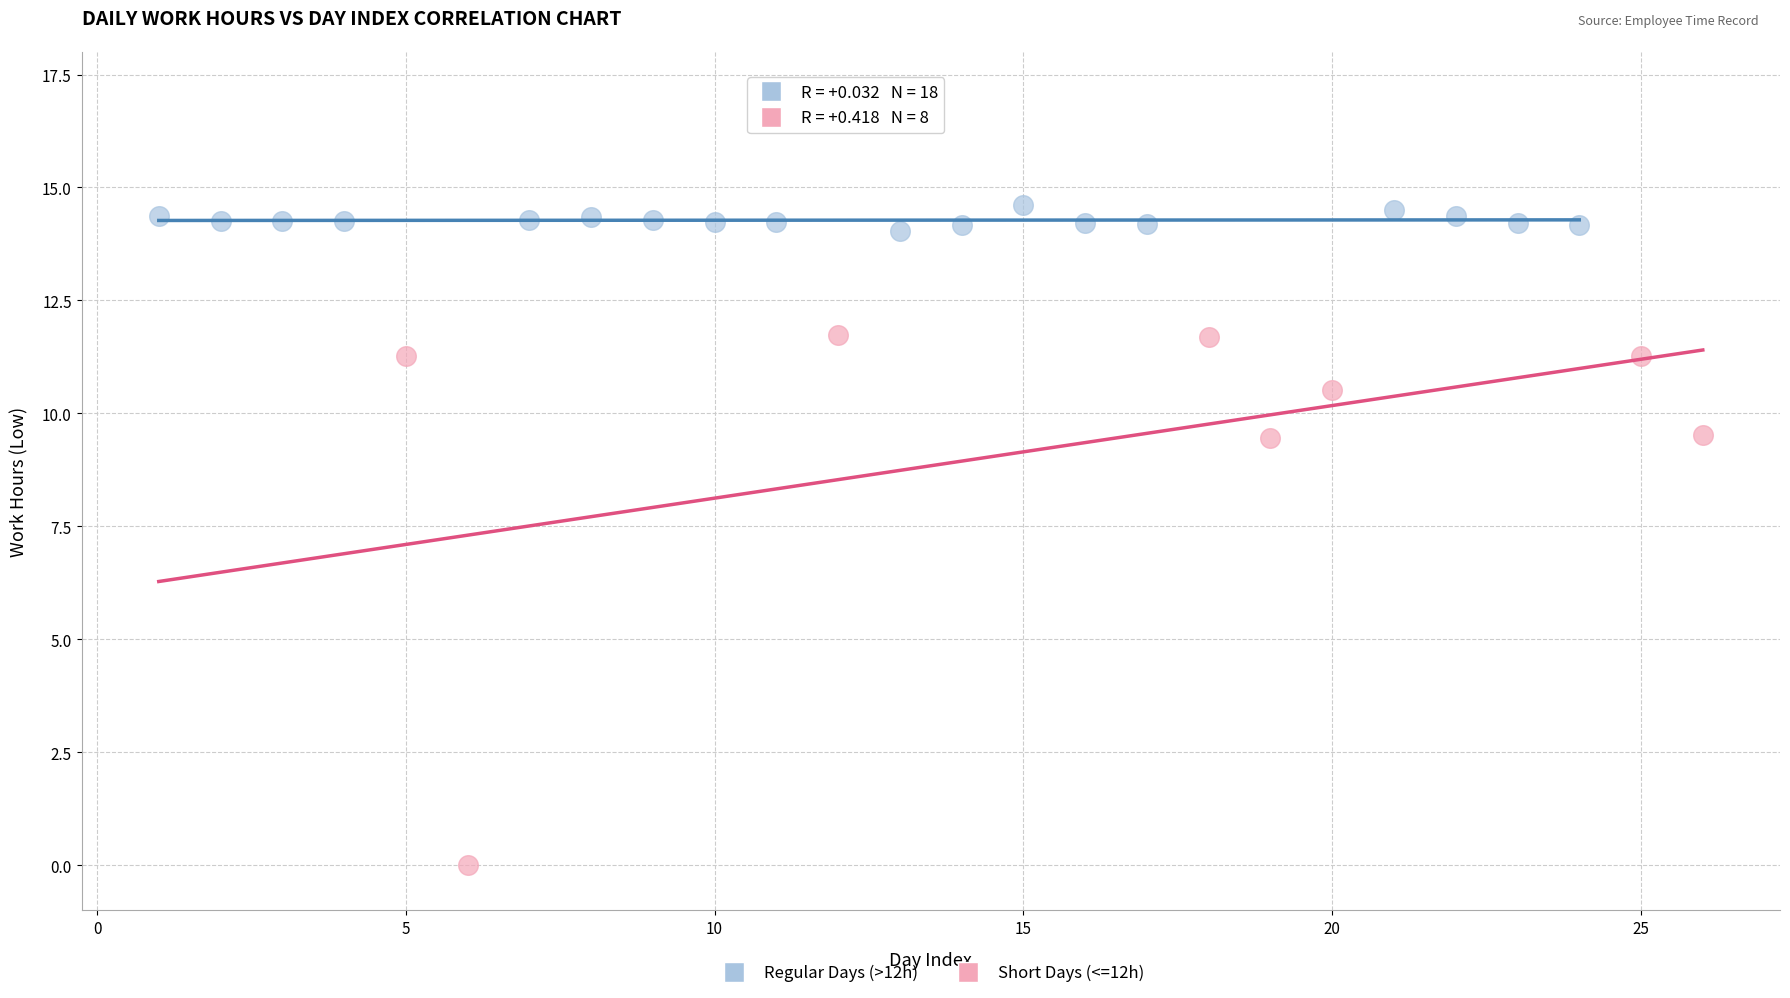

Which series contains the highest Y value?

Regular Days (>12h)